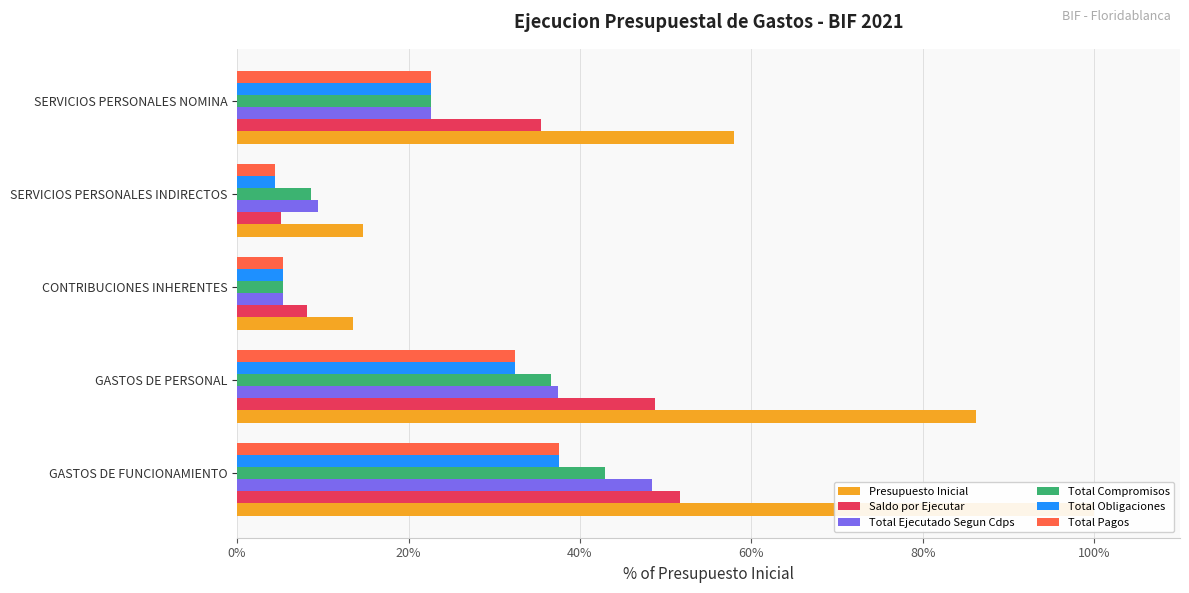

What is the maximum value shown in the chart?

100.0